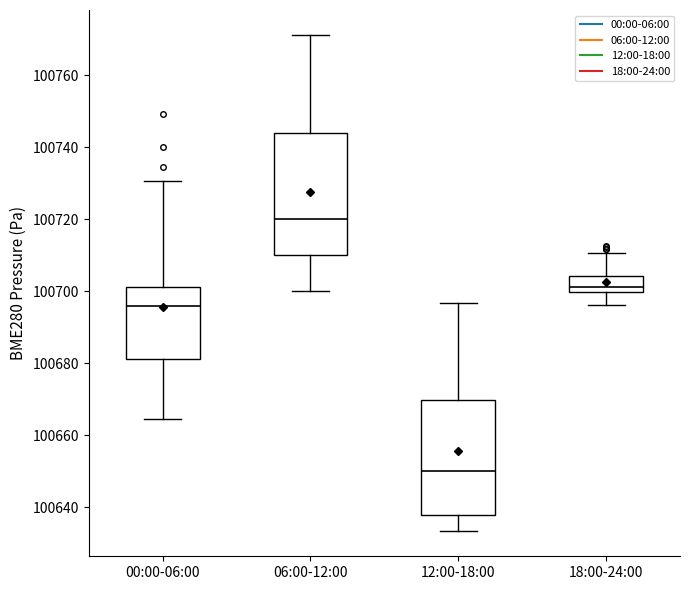

Reading left to right, read every box against the y-axis: the position of its median line, the range the box covers, and the ends of its whiskers. The values are not printed on the chart, so give them approximately, as read against the axis.

00:00-06:00: median 100696, box 100682 to 100702, whiskers 100664 to 100730
06:00-12:00: median 100720, box 100710 to 100744, whiskers 100700 to 100772
12:00-18:00: median 100650, box 100638 to 100670, whiskers 100634 to 100696
18:00-24:00: median 100702, box 100700 to 100704, whiskers 100696 to 100710